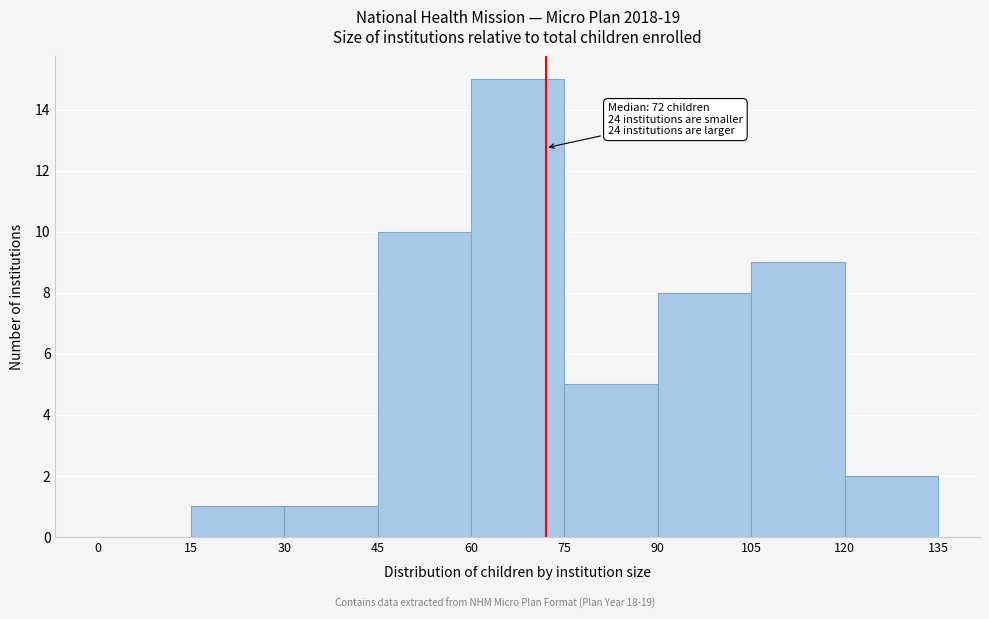

Over which range of the x-axis is the bar tallest?

60 to 75